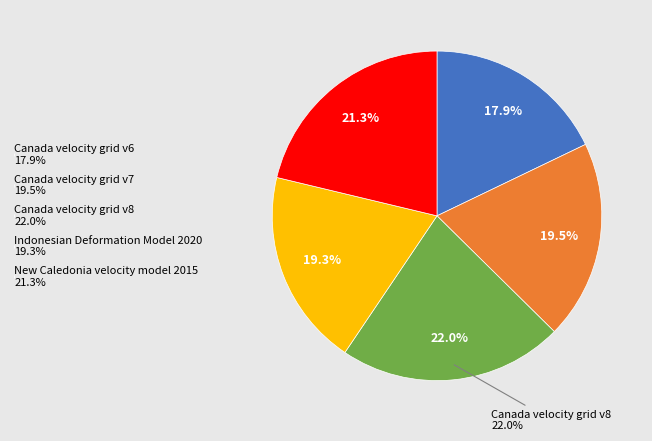

What is the total percentage of Canada velocity grid v8 and New Caledonia velocity model 2015?

43.3%